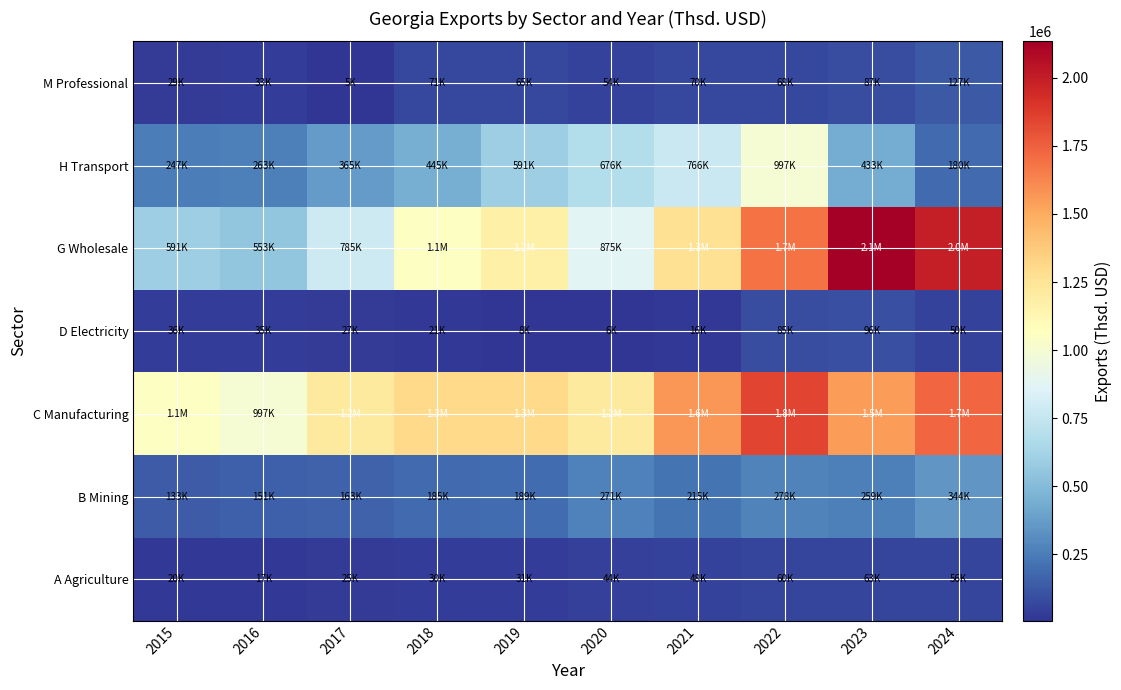

Between 2016 and 2021, which is larger?

2021